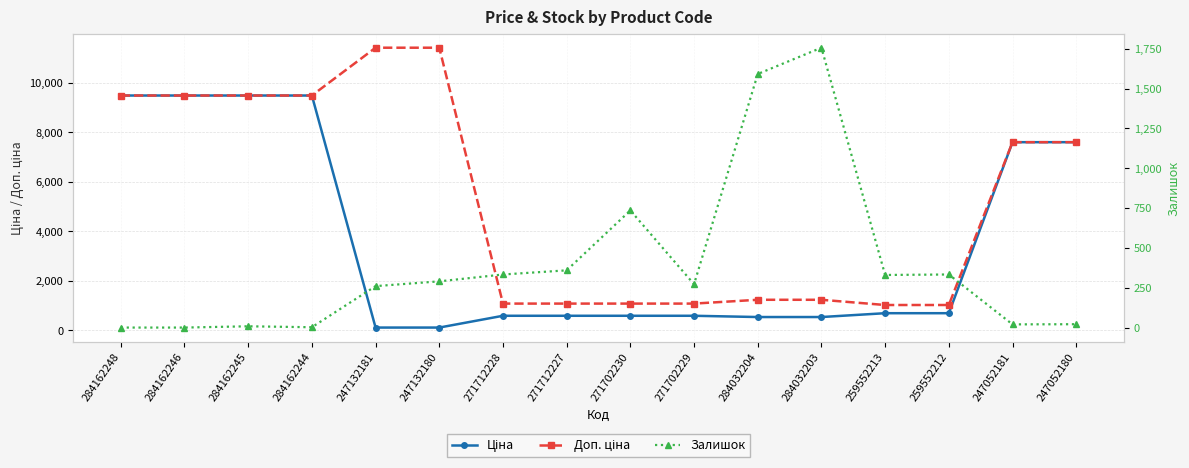

What is the label of the 9th point from the right?

271712227